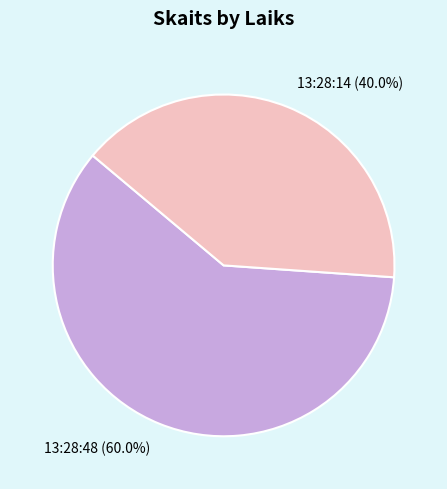

Between 13:28:14 (40.0%) and 13:28:48 (60.0%), which is larger?

13:28:48 (60.0%)